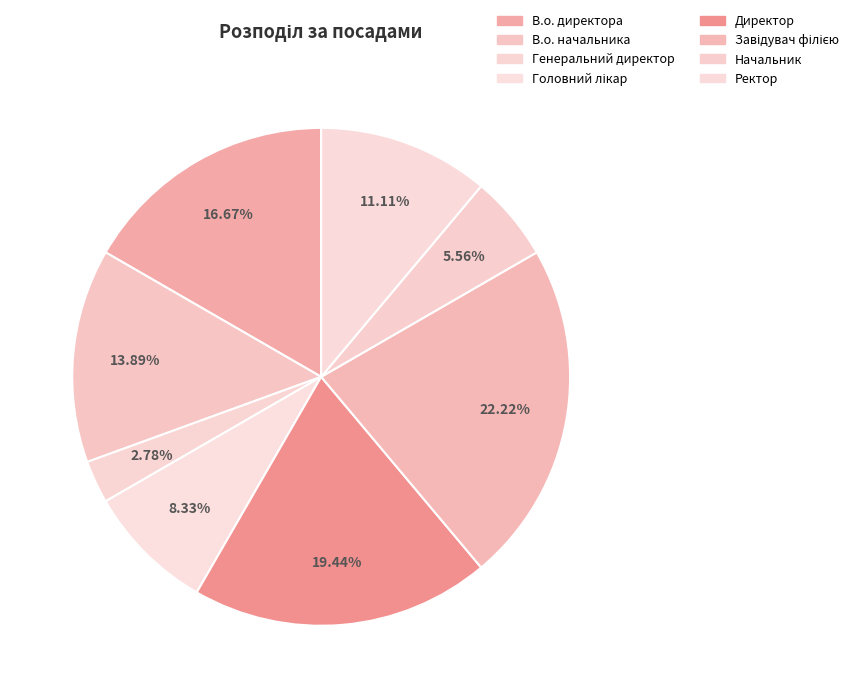

Which has a higher value, В.о. директора or Головний лікар?

В.о. директора